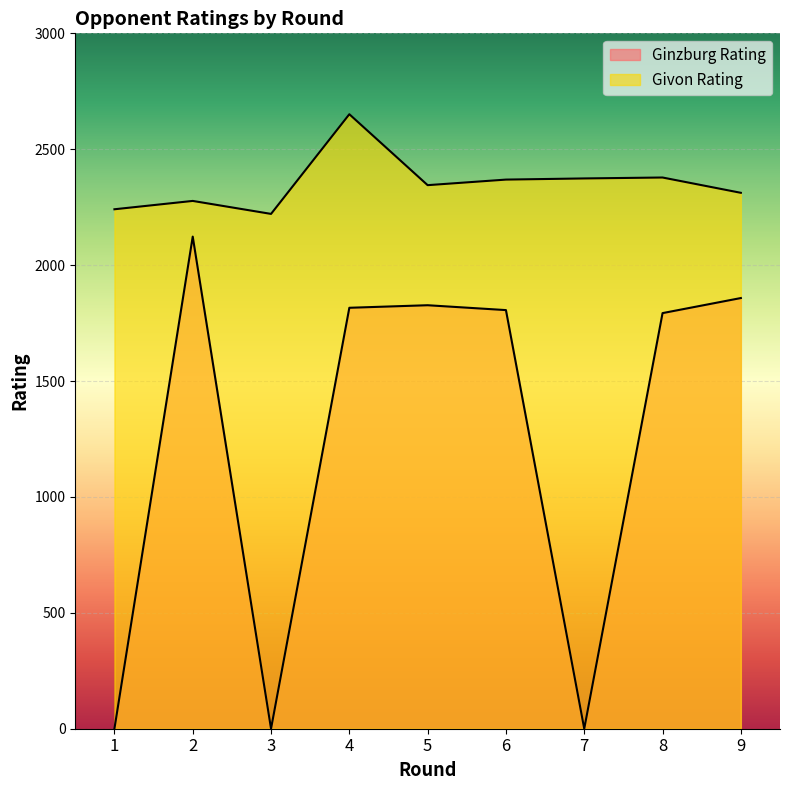

Reading left to right, transcribe all the data shown in this chart.

Ginzburg Rating: 0	2123	0	1816	1827	1806	0	1793	1858
Givon Rating: 2241	2277	2221	2651	2345	2369	2374	2378	2312